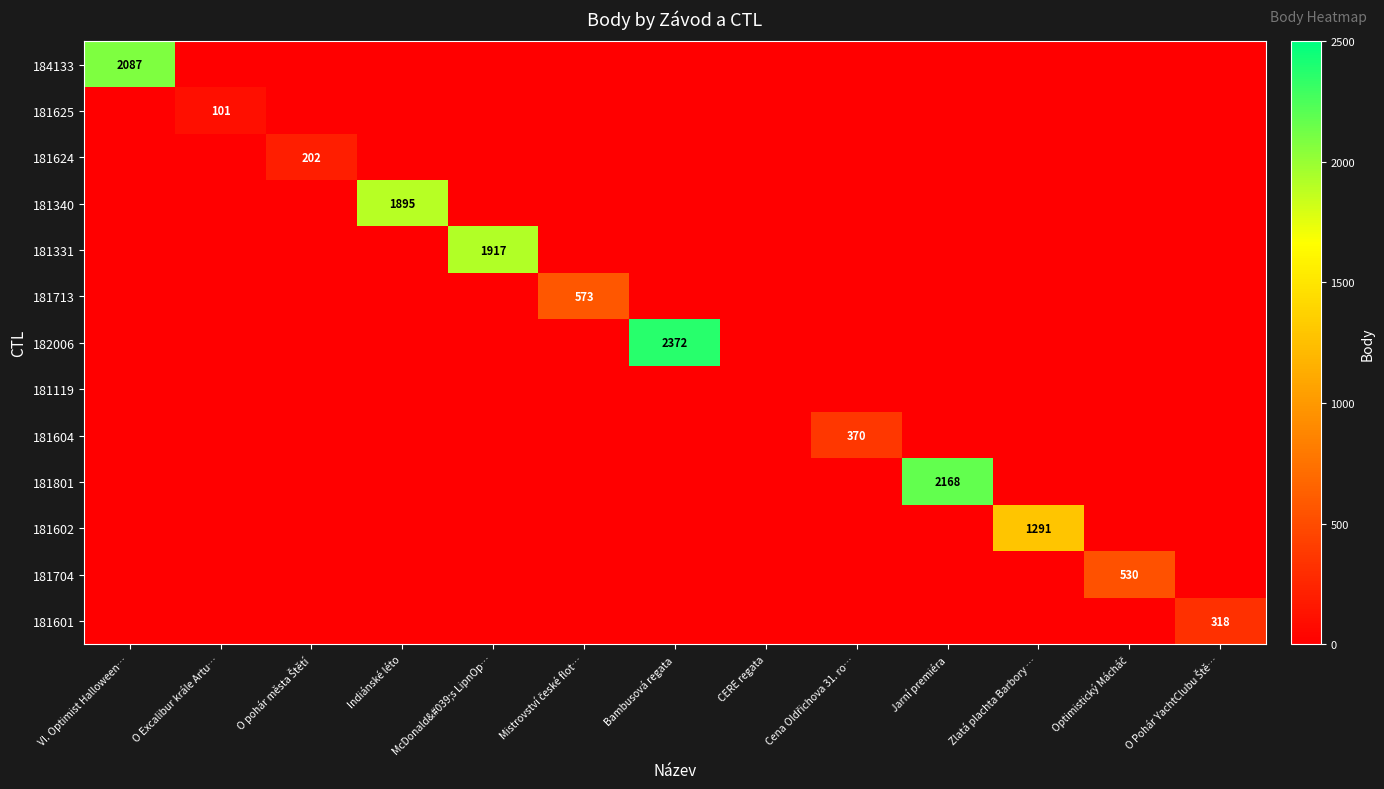

Is it true that 181625 equals 101 at O Excalibur krále Artu…?

True